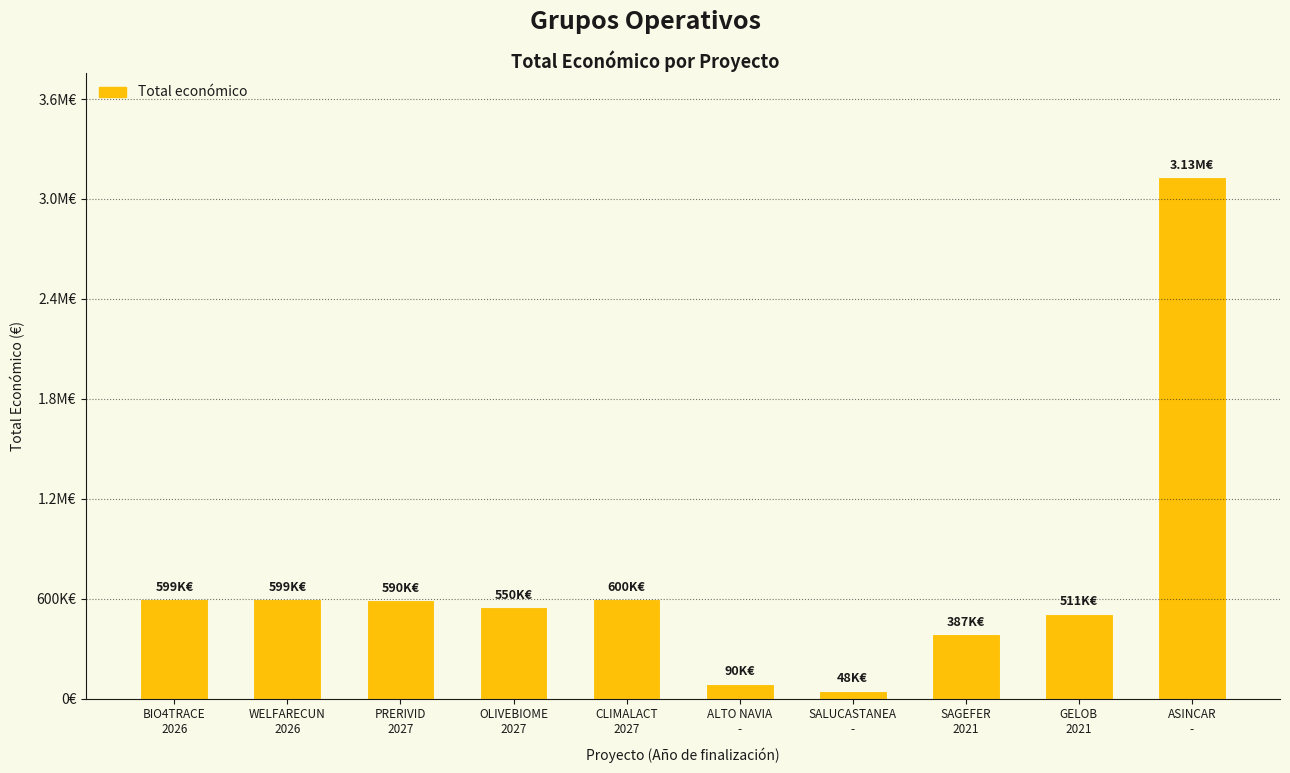

Does the chart contain any negative values?

No